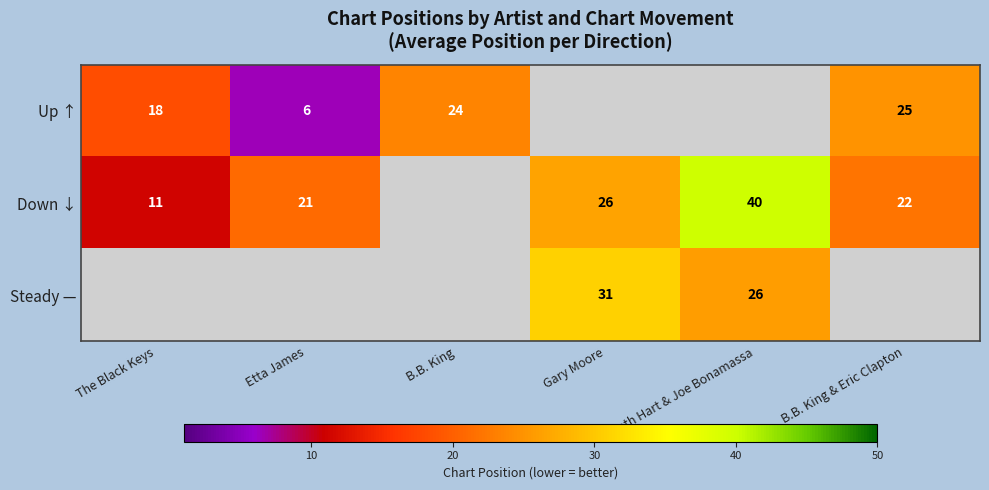

What is the difference between the Up ↑ values at B.B. King & Eric Clapton and Etta James?

19